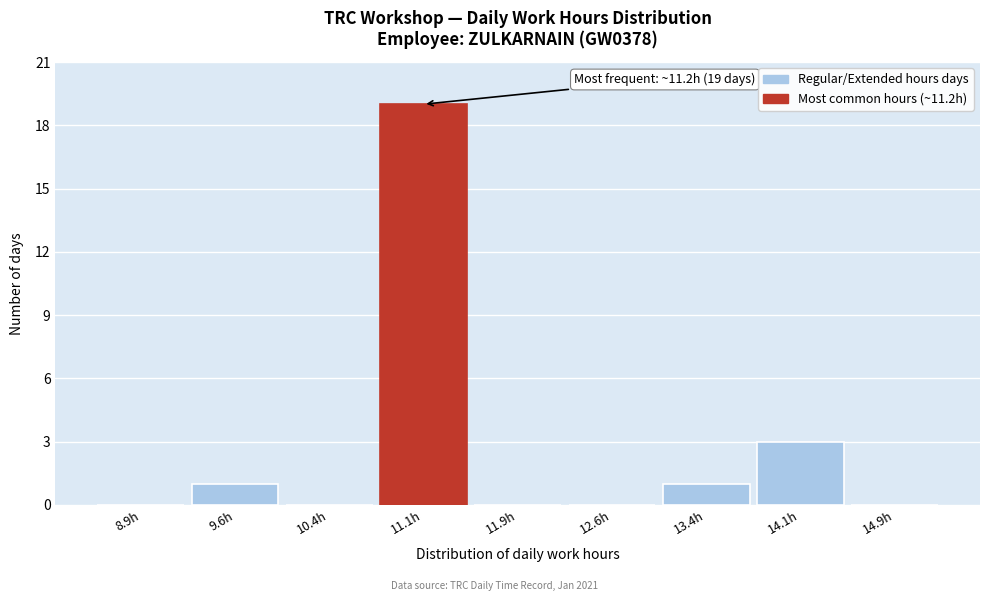

Over which range of the x-axis is the bar tallest?

10.75 to 11.50